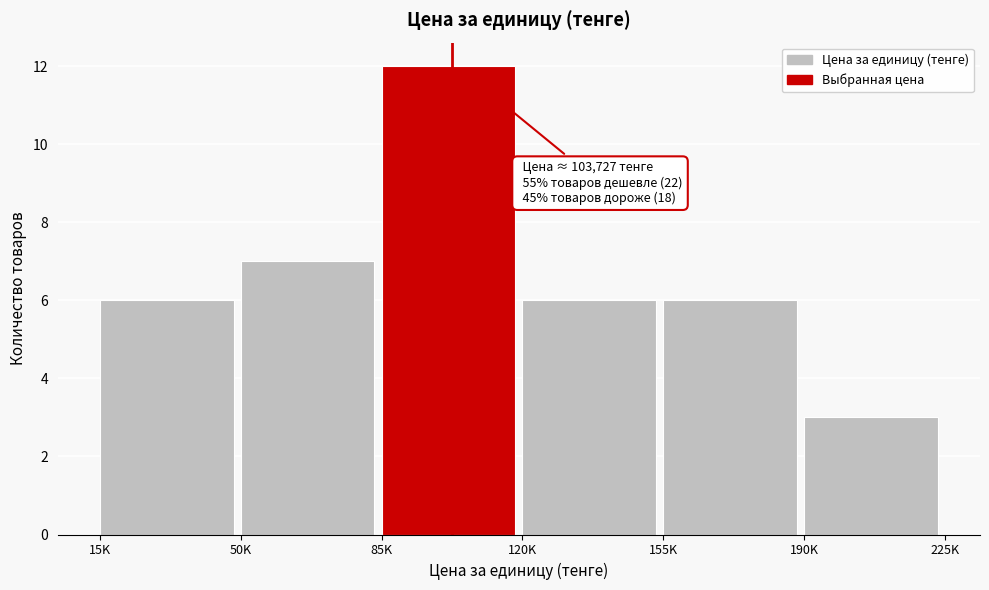

Reading left to right, transcribe all the data shown in this chart.

15K=6	50K=7	85K=12	120K=6	155K=6	190K=3